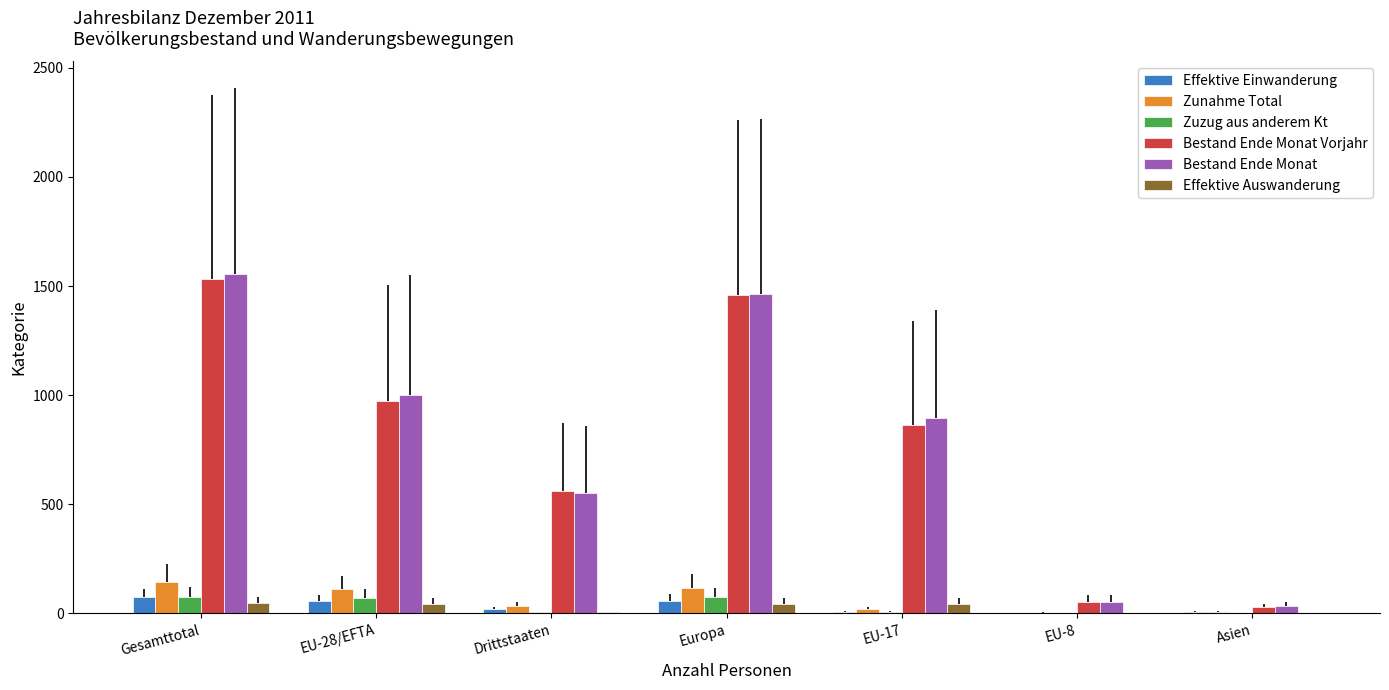

Which series changed the most between Gesamttotal and Europa?

Bestand Ende Monat